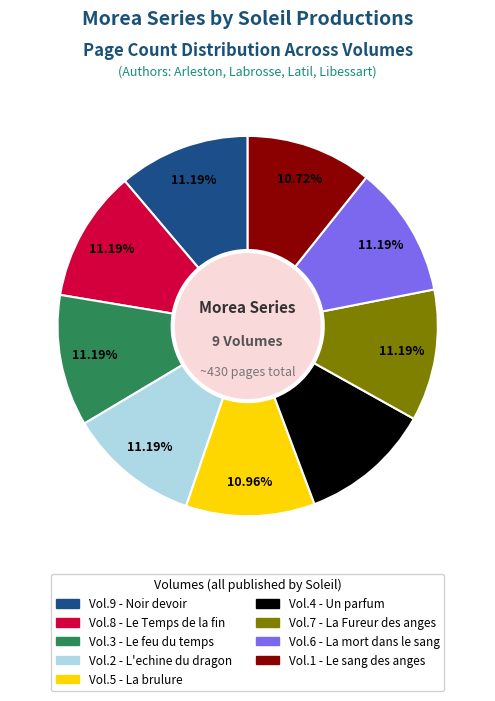

Is there a majority slice in this chart?

No